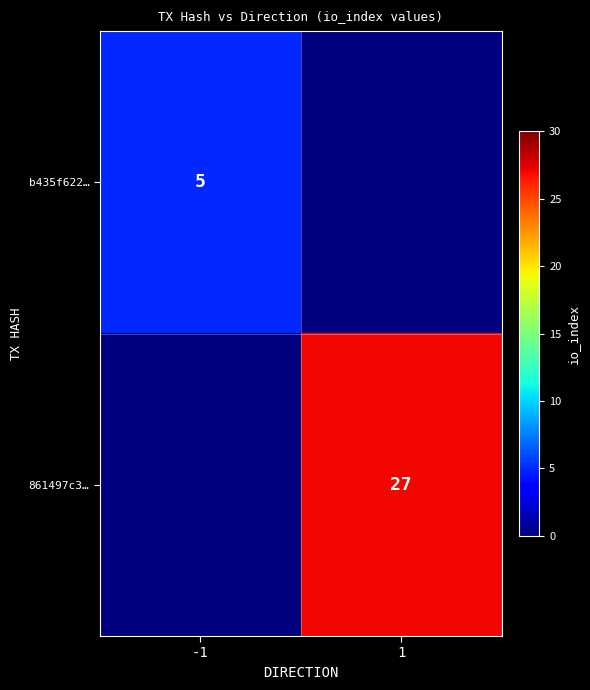

True or false: b435f622… has a value of 5 at -1.

True